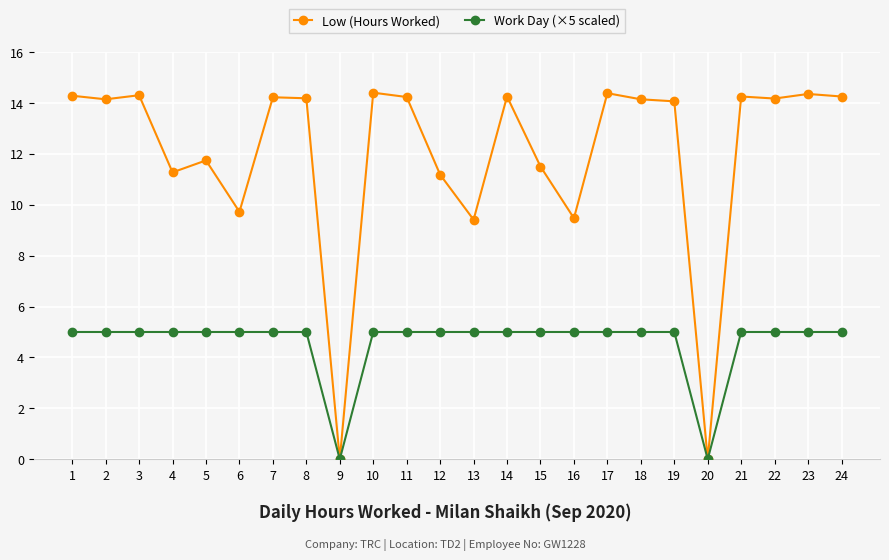

What is the maximum value shown in the chart?

14.4